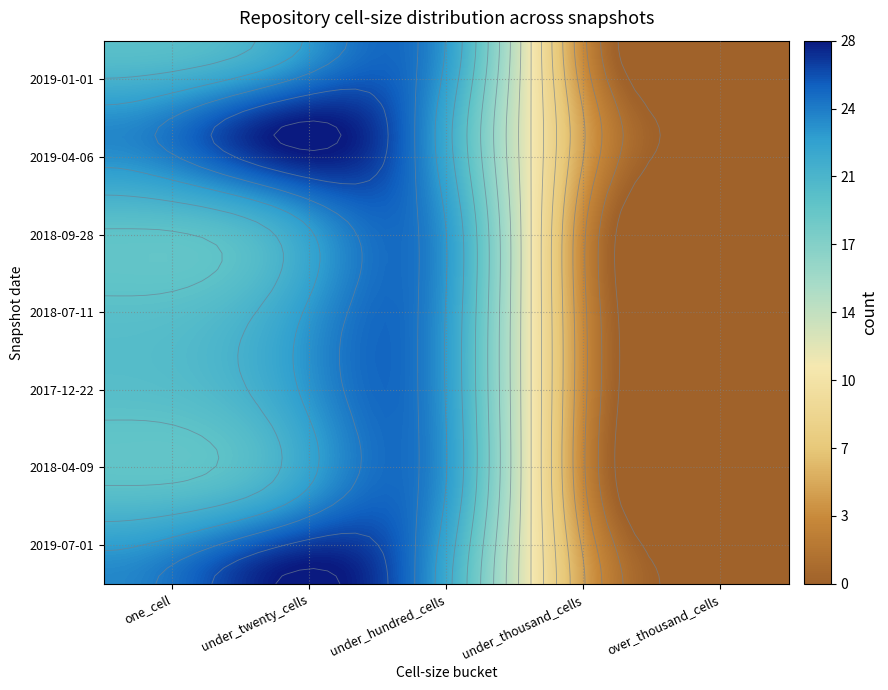

Which series has the widest spread of values?

2019-04-06